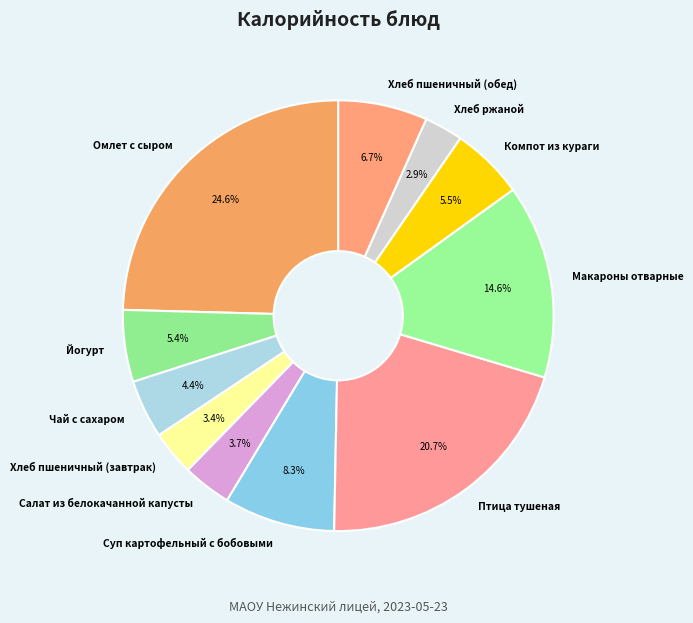

What portion of the pie excludes Хлеб ржаной?

97.1%